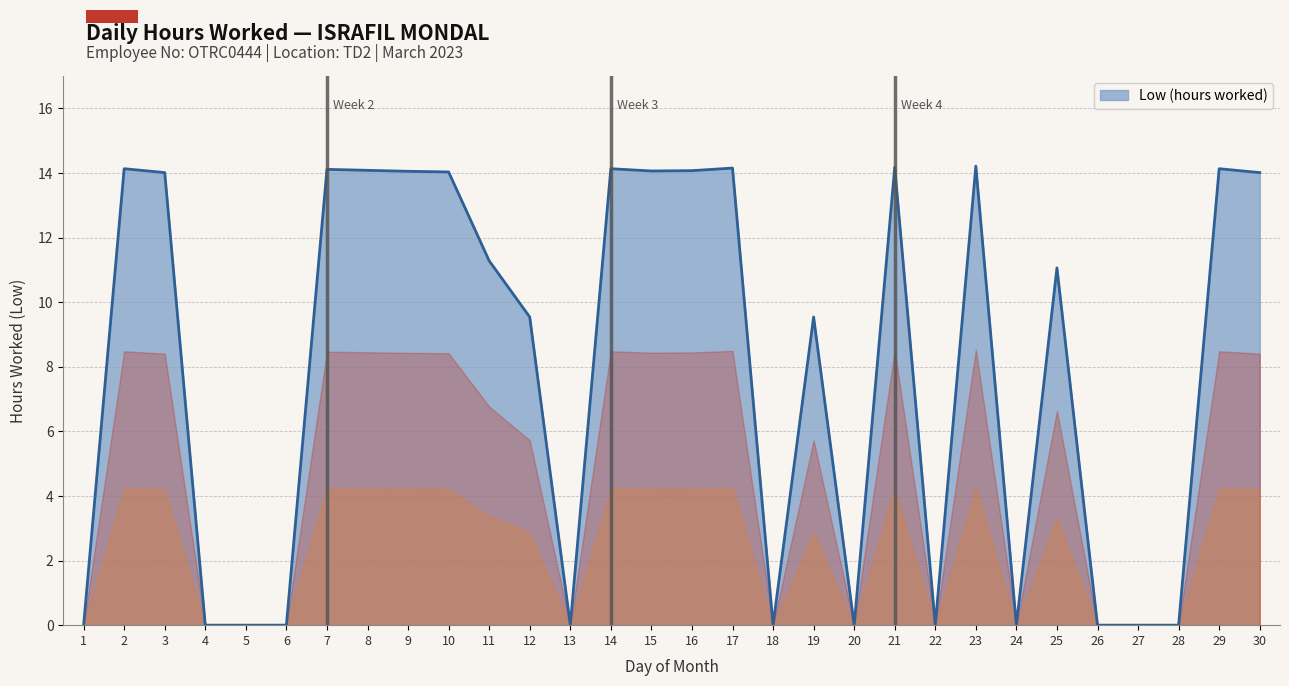

What is the difference between the maximum and minimum values?

14.2